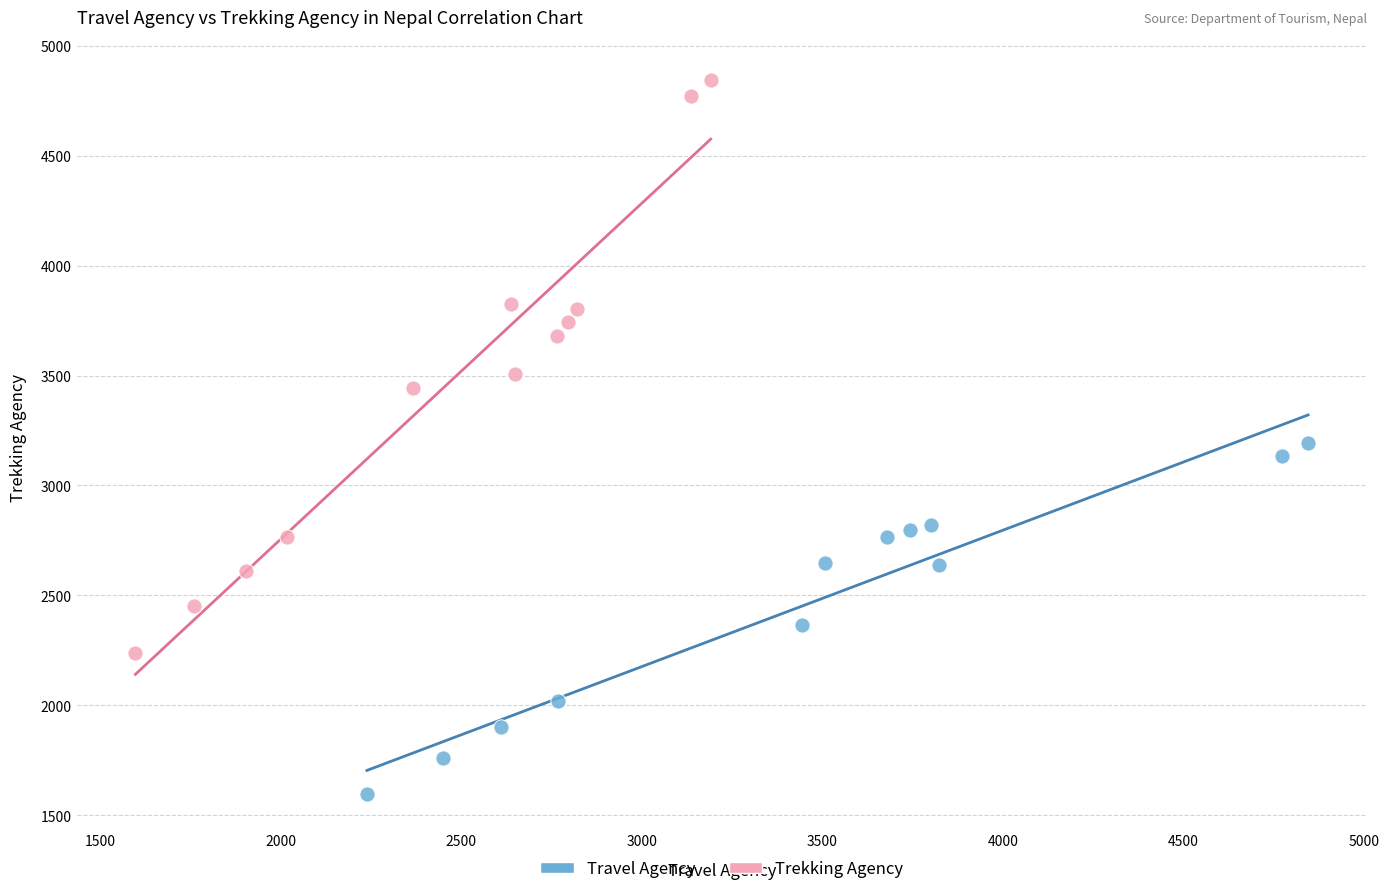

Which series reaches the maximum Y coordinate?

Trekking Agency